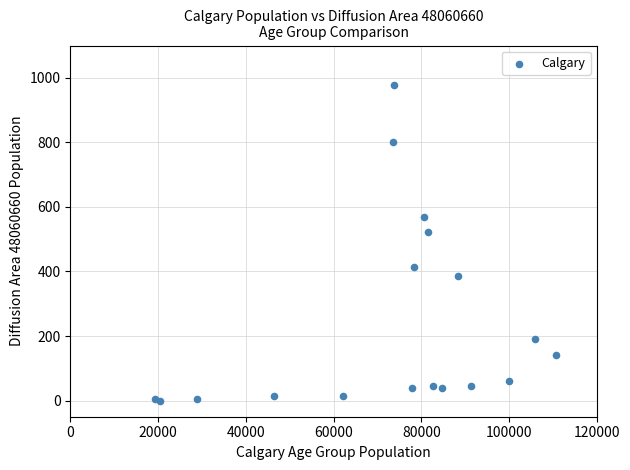

What Y value in the scatter plot is closest to 489?

522